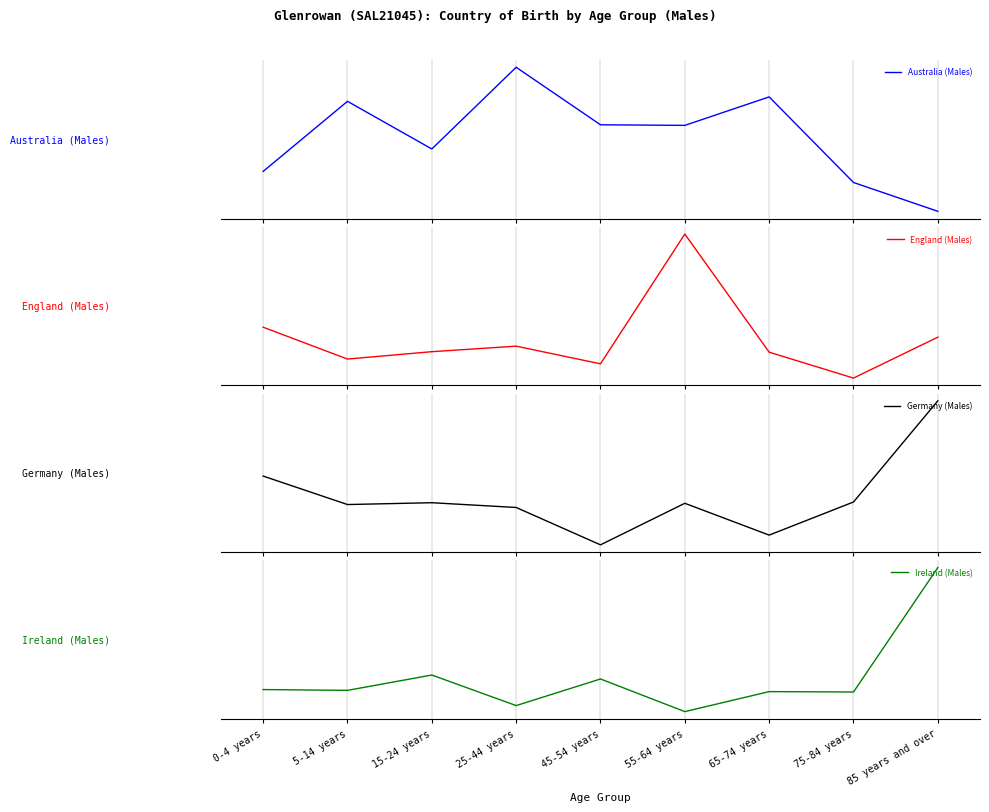

What is the difference between the Germany (Males) values at 85 years and over and 5-14 years?

2.7